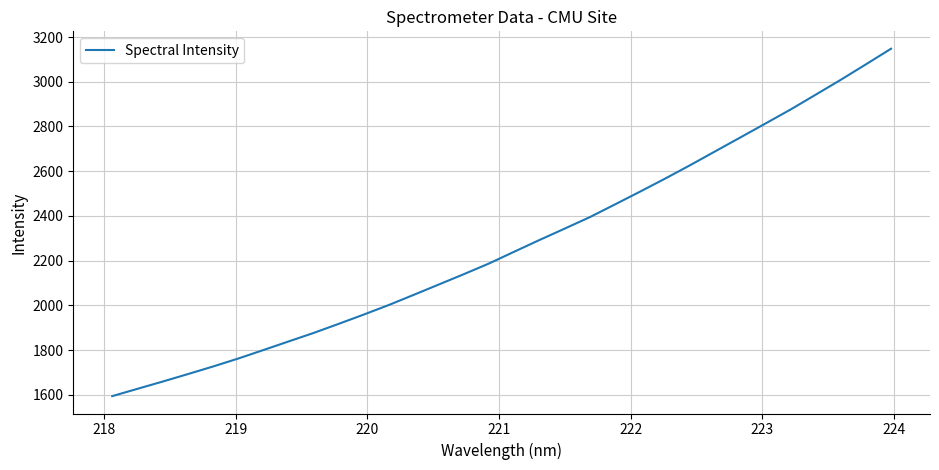

What is the maximum value shown in the chart?

3147.8